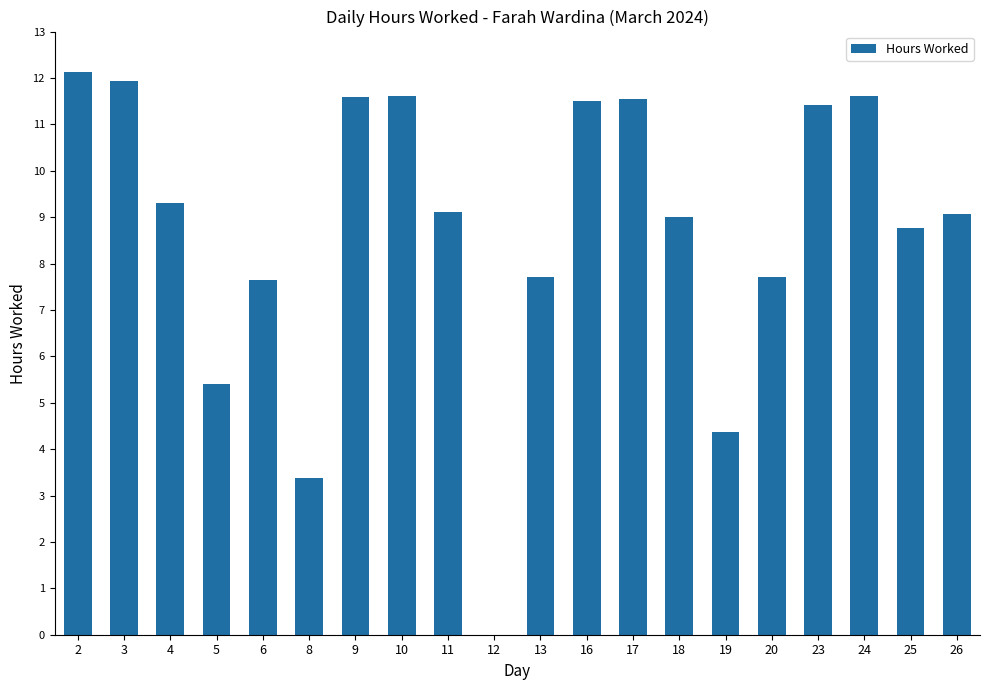

Approximately how many times larger is the value at 5 compared to 10?

0.5